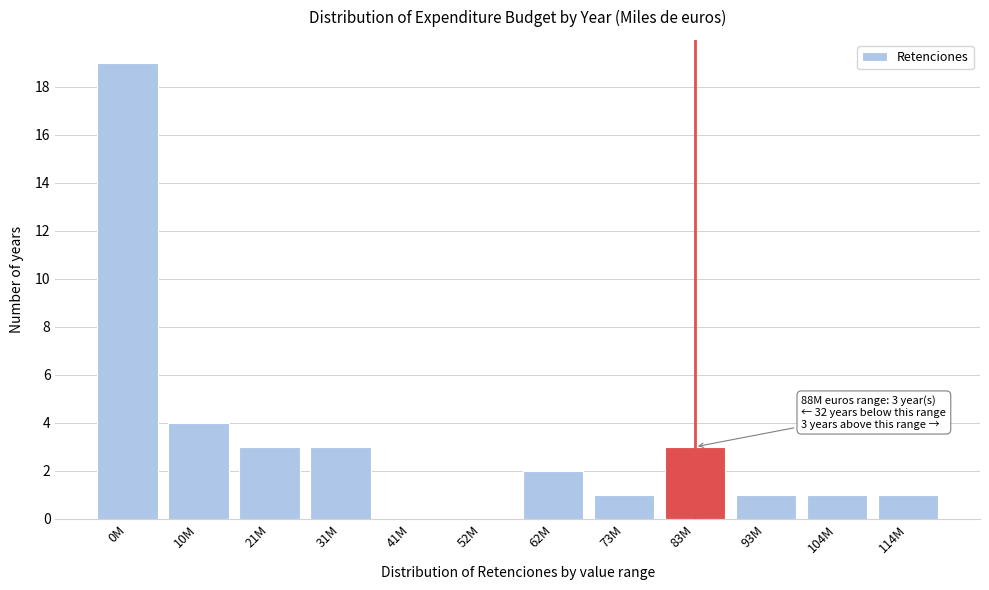

Reading right to left, transcribe all the data shown in this chart.

114M=1	104M=1	93M=1	83M=3	73M=1	62M=2	52M=0	41M=0	31M=3	21M=3	10M=4	0M=19